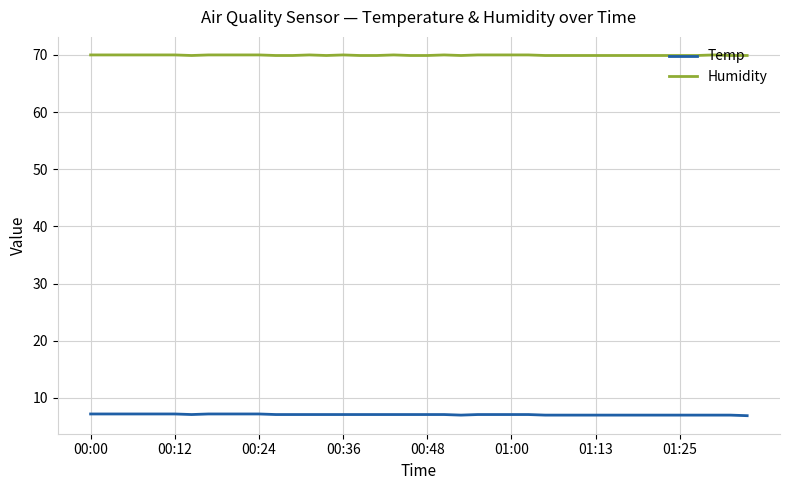

List the series in order of their overall mean, lowest first.

Temp, Humidity